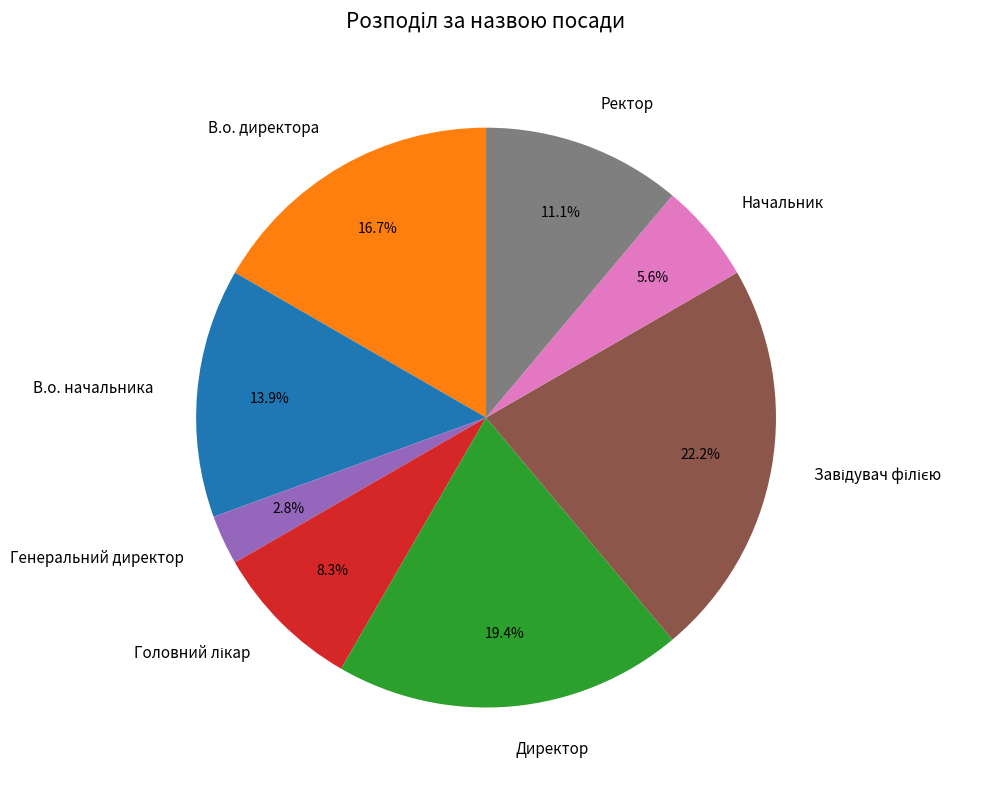

Does В.о. директора account for over 50% of the chart?

No